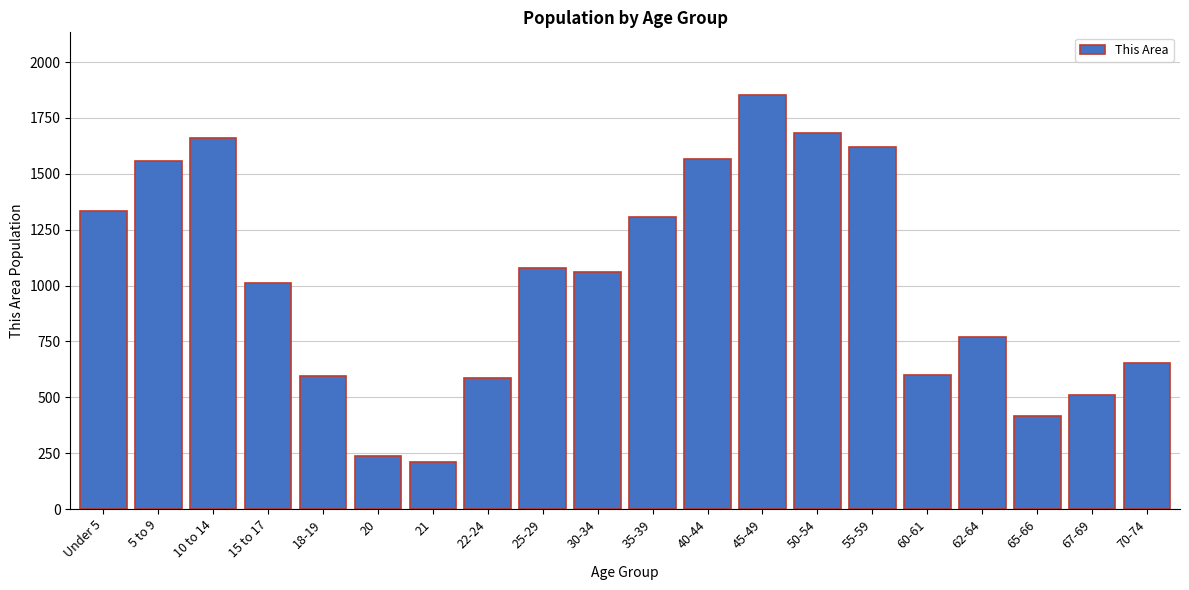

What is the greatest value displayed?

1855